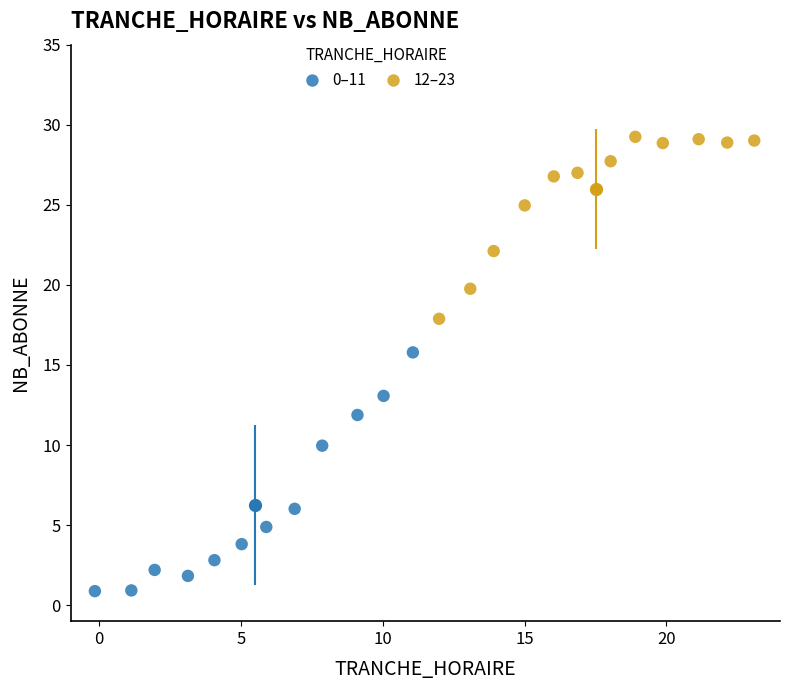

Which series contains the lowest Y value?

0–11